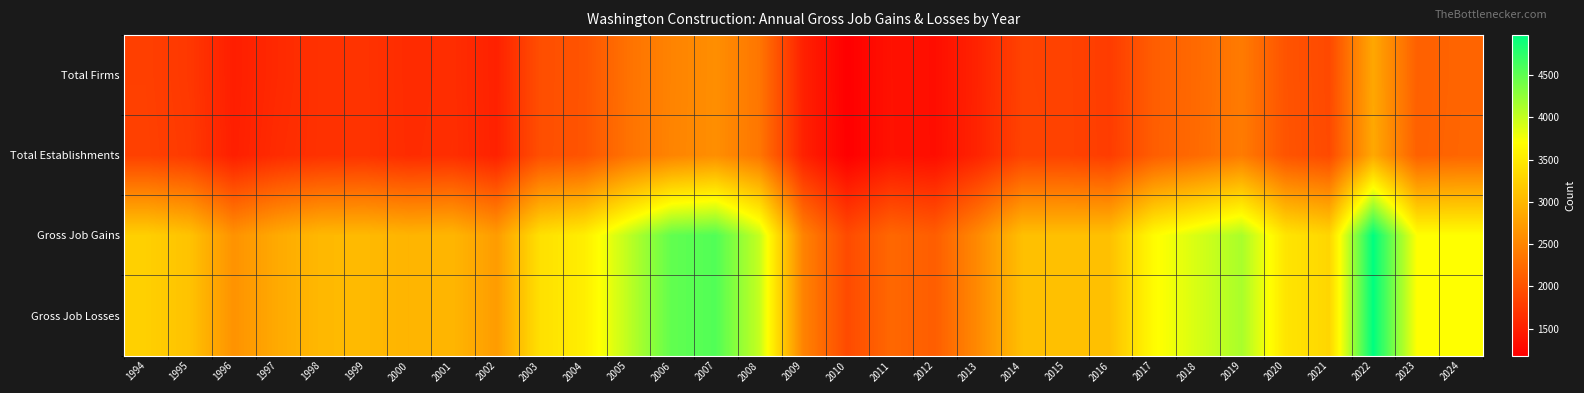

Reading left to right, transcribe all the data shown in this chart.

Total Firms: 1994=1817	1995=1739	1996=1485	1997=1594	1998=1675	1999=1693	2000=1614	2001=1634	2002=1515	2003=1964	2004=2017	2005=2316	2006=2489	2007=2596	2008=2356	2009=1512	2010=1181	2011=1360	2012=1324	2013=1541	2014=1850	2015=1841	2016=1784	2017=2113	2018=2237	2019=2407	2020=2015	2021=1908	2022=2841	2023=2141	2024=2186
Total Establishments: 1994=1827	1995=1755	1996=1493	1997=1617	1998=1677	1999=1694	2000=1619	2001=1642	2002=1518	2003=1965	2004=2019	2005=2318	2006=2497	2007=2597	2008=2357	2009=1517	2010=1185	2011=1362	2012=1325	2013=1546	2014=1854	2015=1844	2016=1786	2017=2114	2018=2243	2019=2413	2020=2020	2021=1918	2022=2855	2023=2149	2024=2192
Gross Job Gains: 1994=3242	1995=3114	1996=2635	1997=2867	1998=3016	1999=3025	2000=2974	2001=2989	2002=2731	2003=3407	2004=3544	2005=4025	2006=4490	2007=4568	2008=3994	2009=2482	2010=1927	2011=2212	2012=2115	2013=2560	2014=3080	2015=3081	2016=3093	2017=3682	2018=3912	2019=4134	2020=3458	2021=3305	2022=4975	2023=3714	2024=3711
Gross Job Losses: 1994=3242	1995=3114	1996=2635	1997=2867	1998=3016	1999=3025	2000=2974	2001=2989	2002=2731	2003=3407	2004=3544	2005=4025	2006=4490	2007=4568	2008=3994	2009=2482	2010=1927	2011=2212	2012=2115	2013=2560	2014=3080	2015=3081	2016=3093	2017=3682	2018=3912	2019=4134	2020=3458	2021=3305	2022=4975	2023=3714	2024=3711